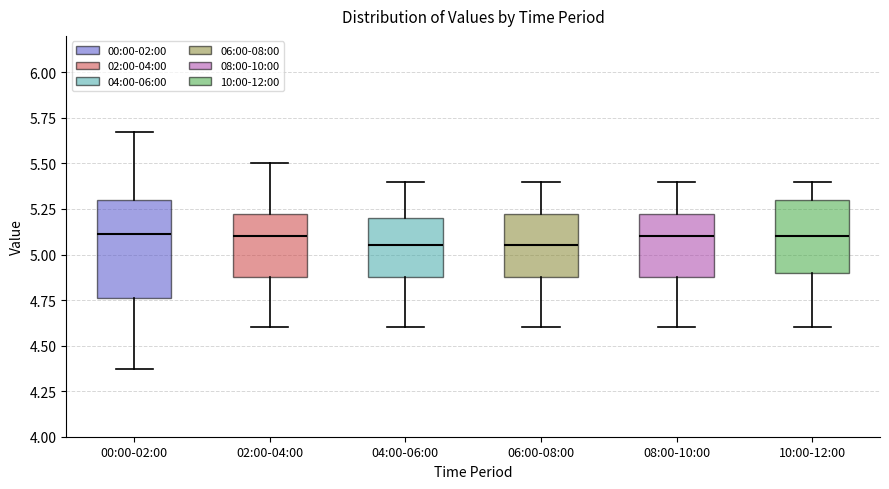

Comparing the boxes themselves (not the whiskers), which one is the tallest?

00:00-02:00